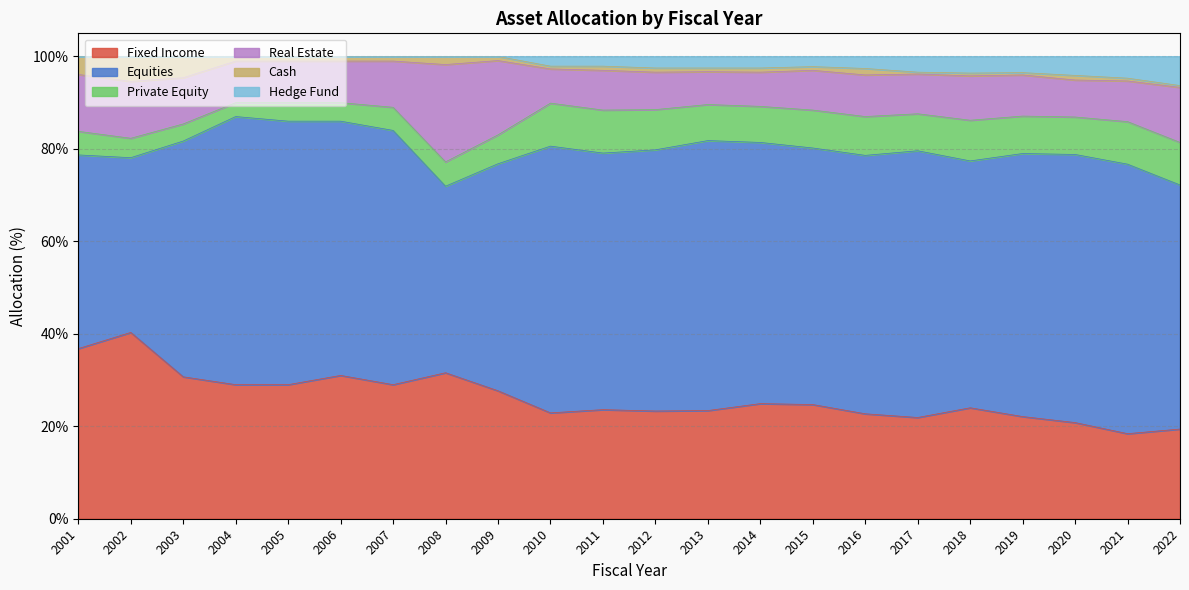

What is the average value of the Equities series?

53.6